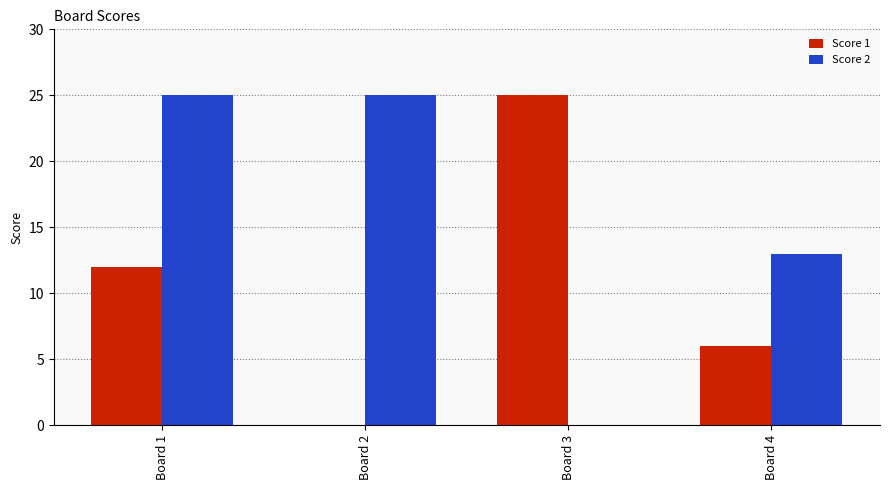

Reading right to left, what are all the values shown in this chart?

Score 1: Board 4=6	Board 3=25	Board 2=0	Board 1=12
Score 2: Board 4=13	Board 3=0	Board 2=25	Board 1=25